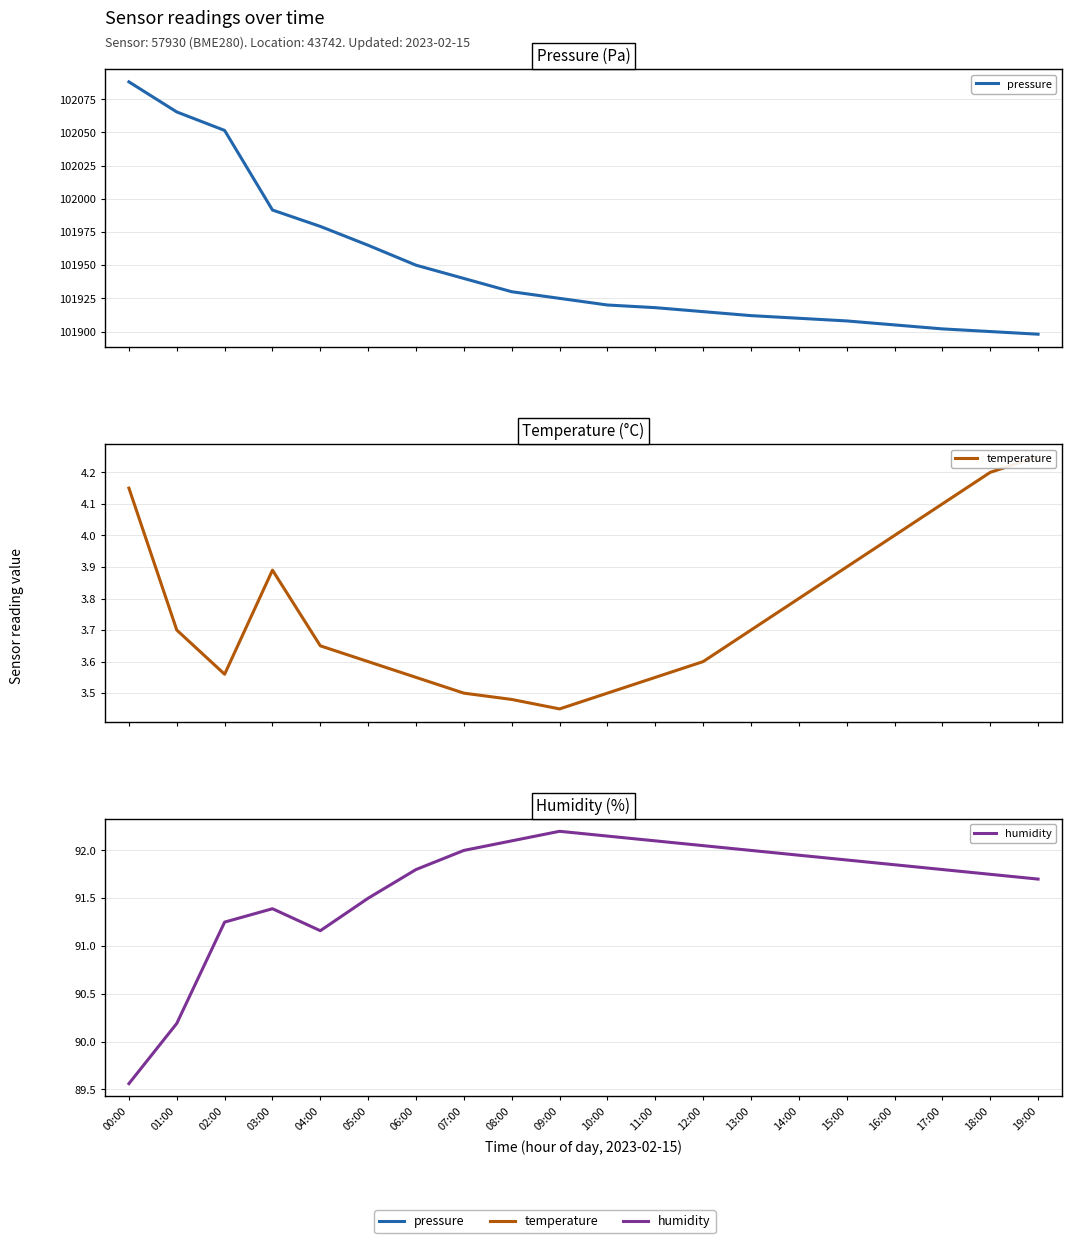

Is it true that pressure equals 141338.8 at 06:00?

False